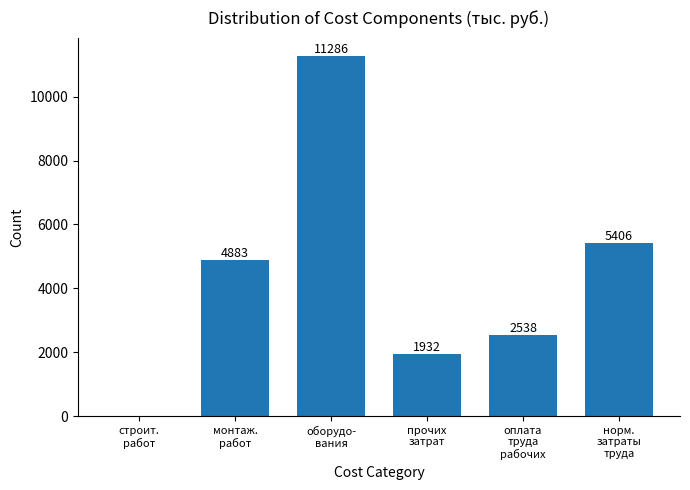

What is the greatest value displayed?

11286